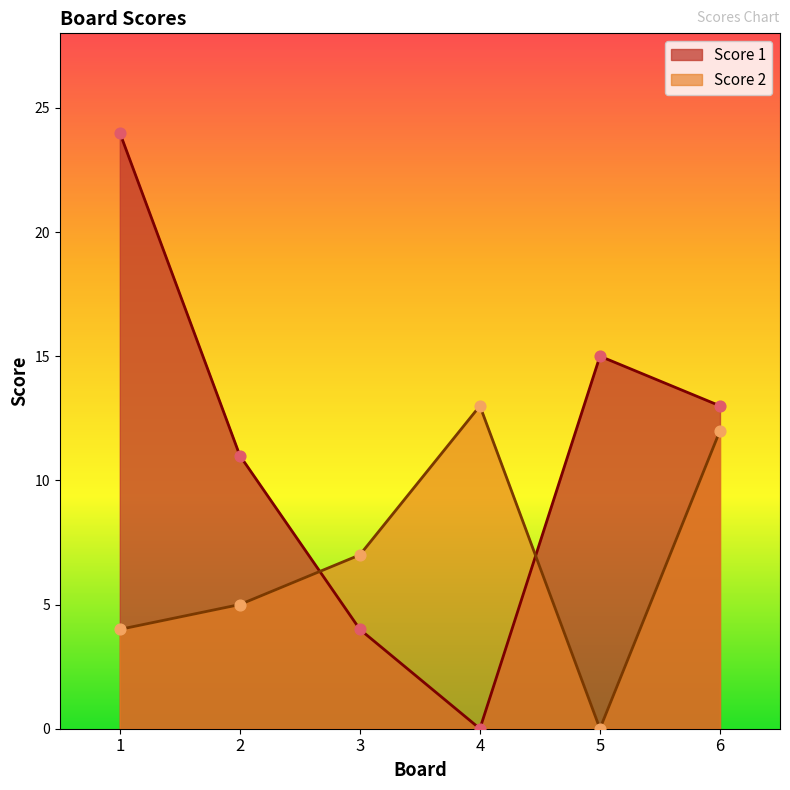

What is the total value across all series at 2?

16